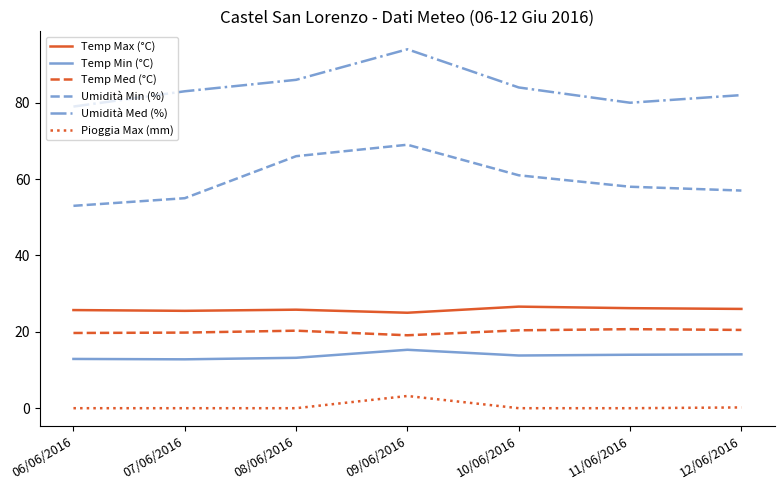

Which label corresponds to the largest value in the chart?

09/06/2016